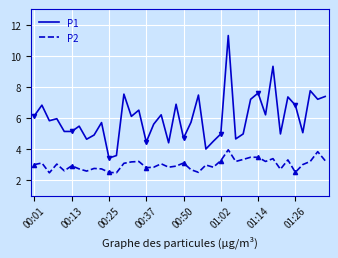

True or false: P2 and P1 cross at least once.

False